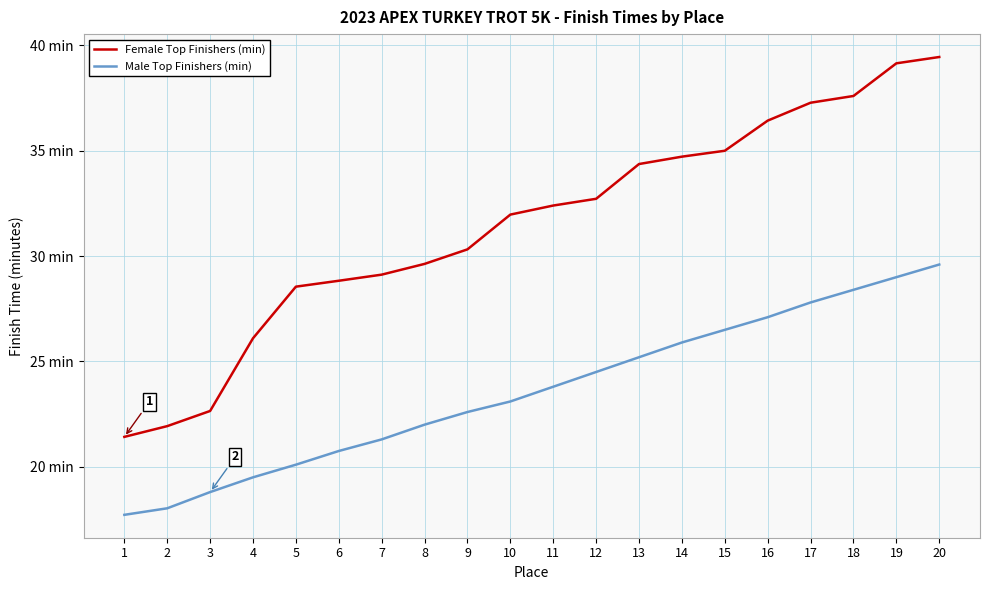

Is this an area chart (filled region under the line)?

No